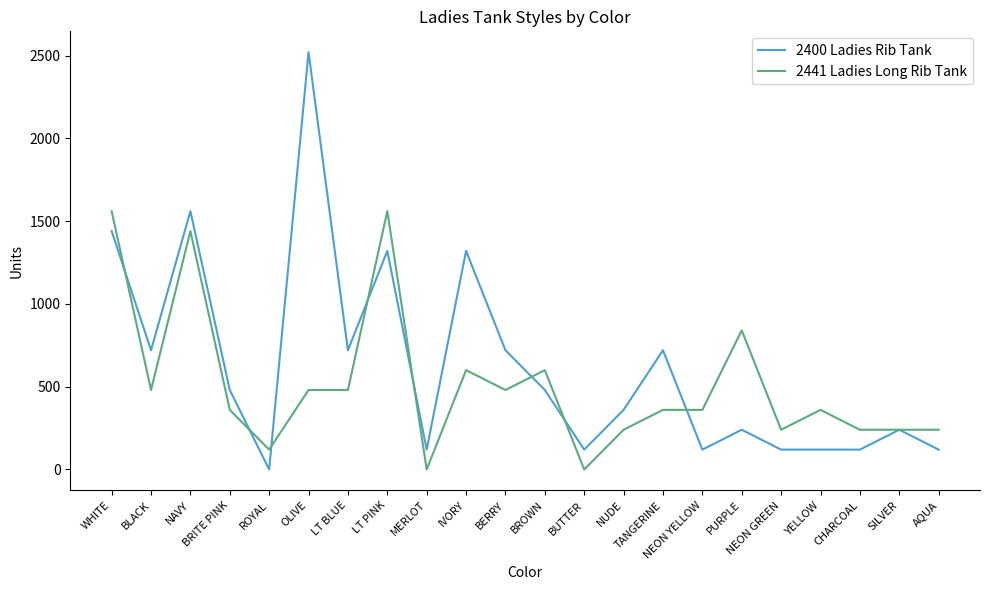

Read the 2441 Ladies Long Rib Tank value at BLACK, to the nearest 10.

480